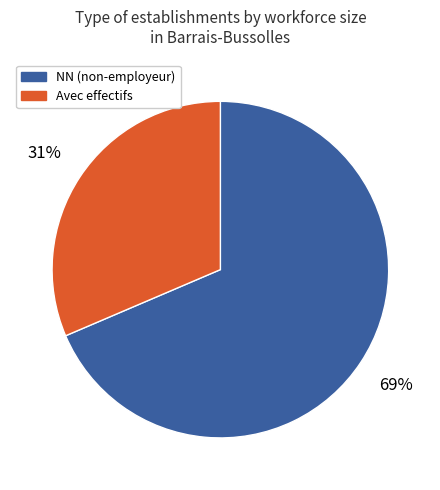

Count the number of slices in the pie.

2